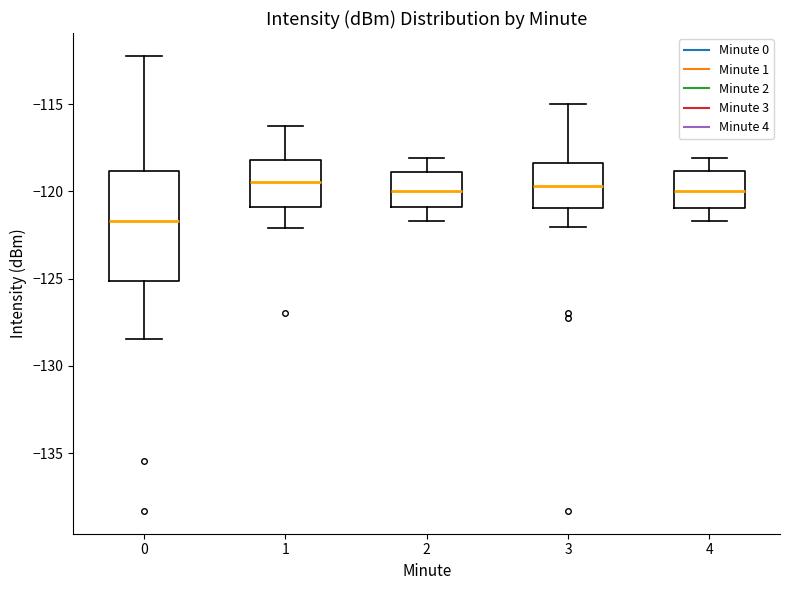

Which box has the lowest median line?

0